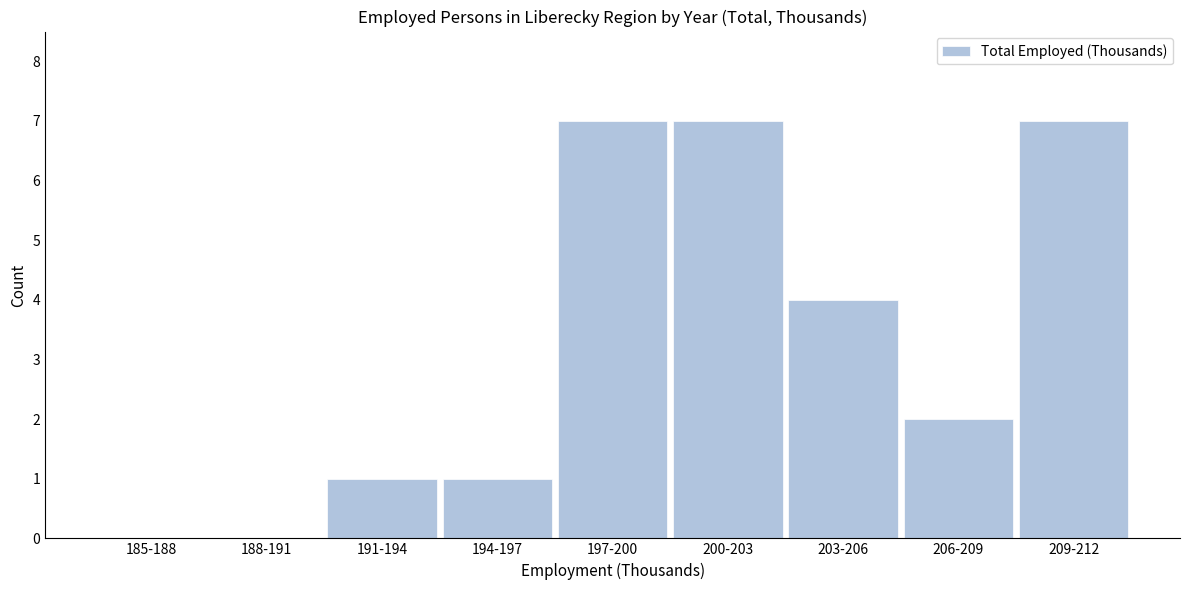

Reading left to right, transcribe all the data shown in this chart.

185-188=0	188-191=0	191-194=1	194-197=1	197-200=7	200-203=7	203-206=4	206-209=2	209-212=7